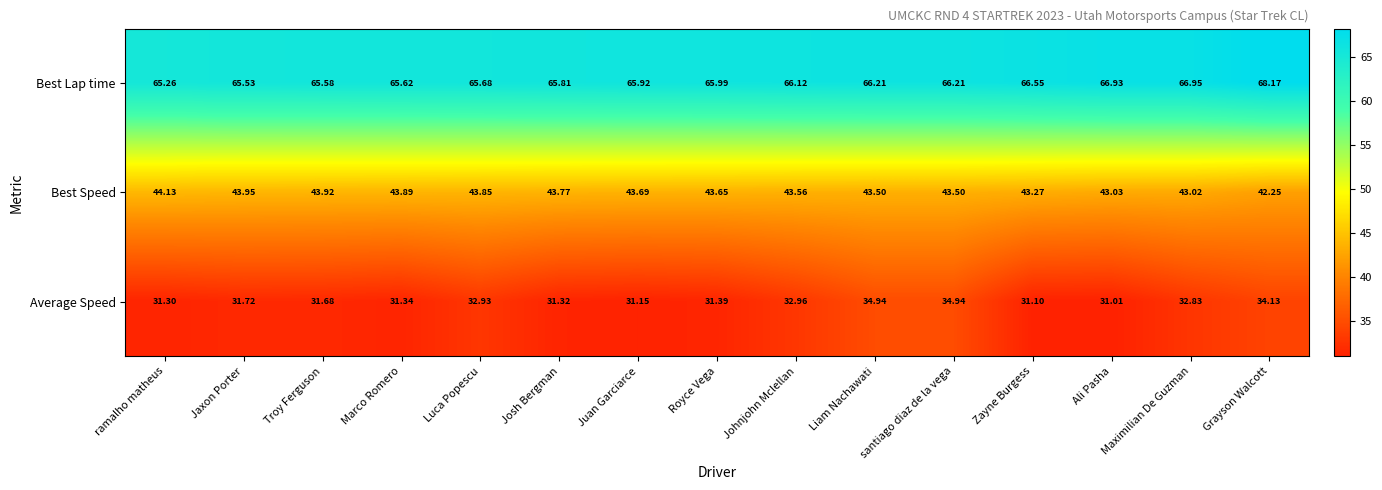

At which label is Best Lap time closest to 66?

Royce Vega